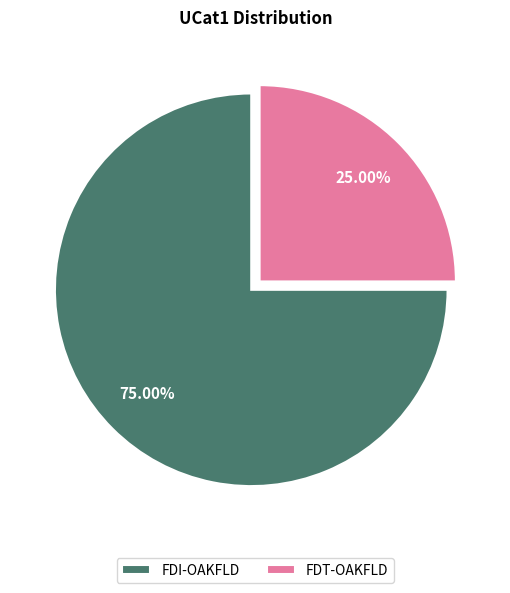

Does FDT-OAKFLD represent more than half of the total?

No